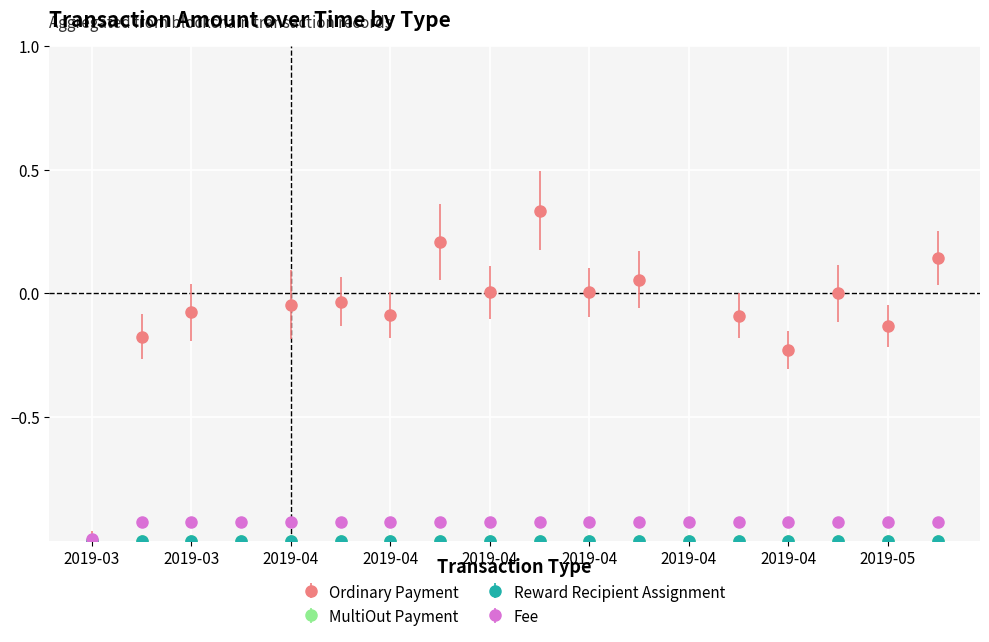

Where do Fee and Ordinary Payment first cross each other?

2019-03-08 and 2019-03-23